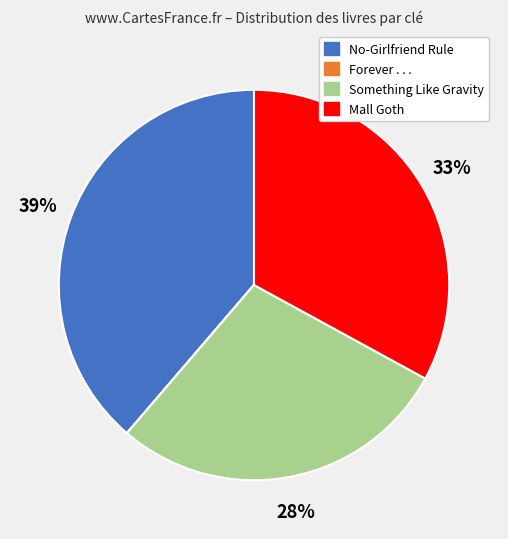

To the nearest percent, what percentage of the pie is No-Girlfriend Rule?

39%